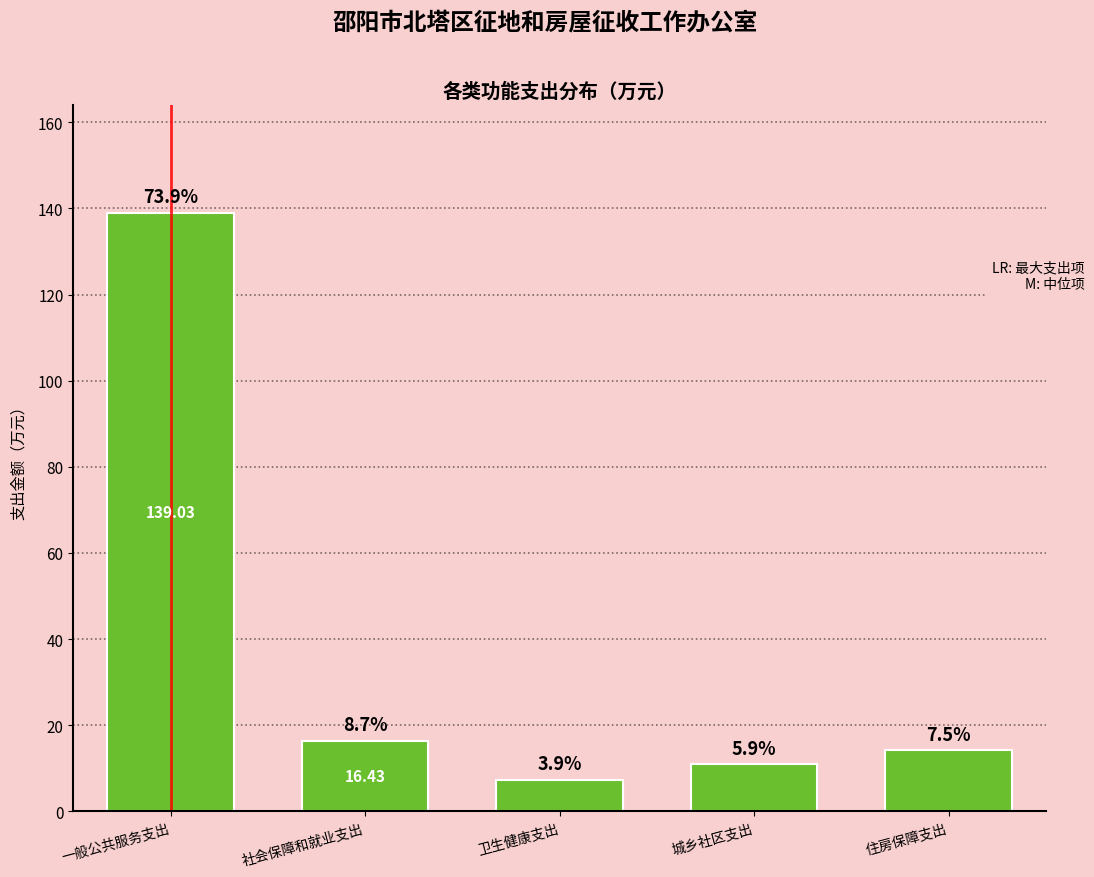

Does the chart contain any negative values?

No